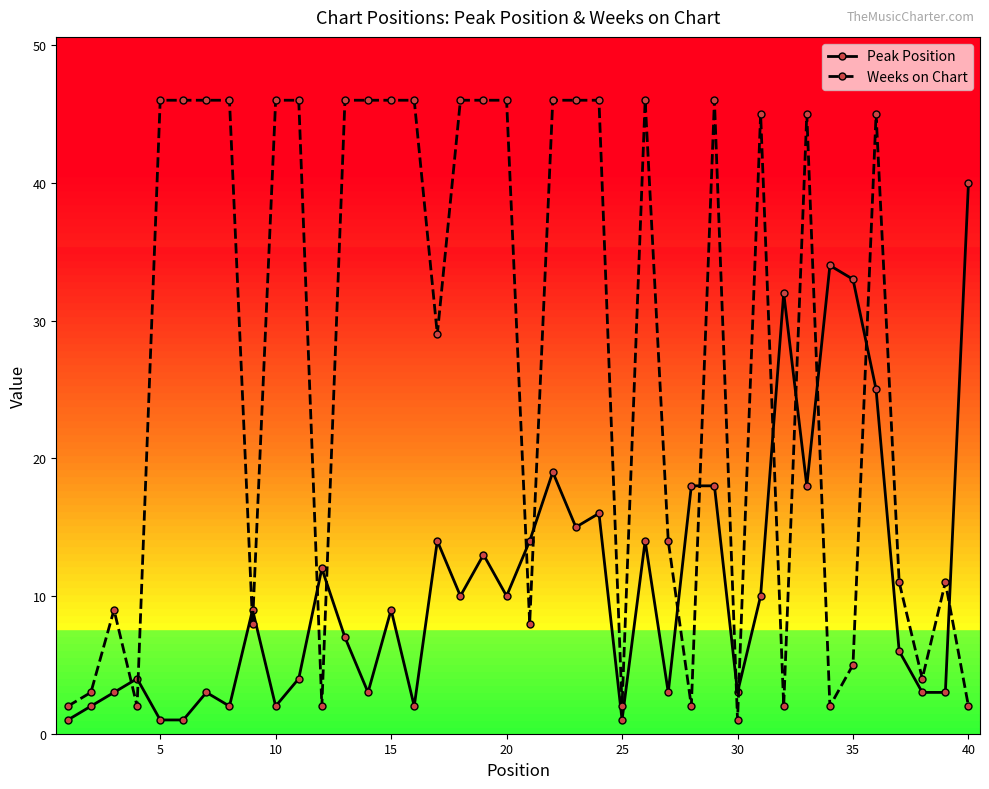

Which series has the widest spread of values?

Weeks on Chart